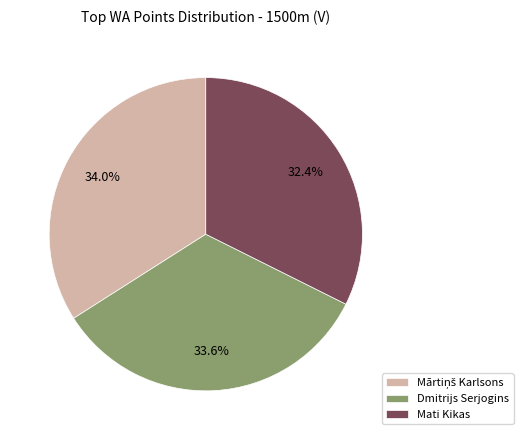

Count the number of slices in the pie.

3